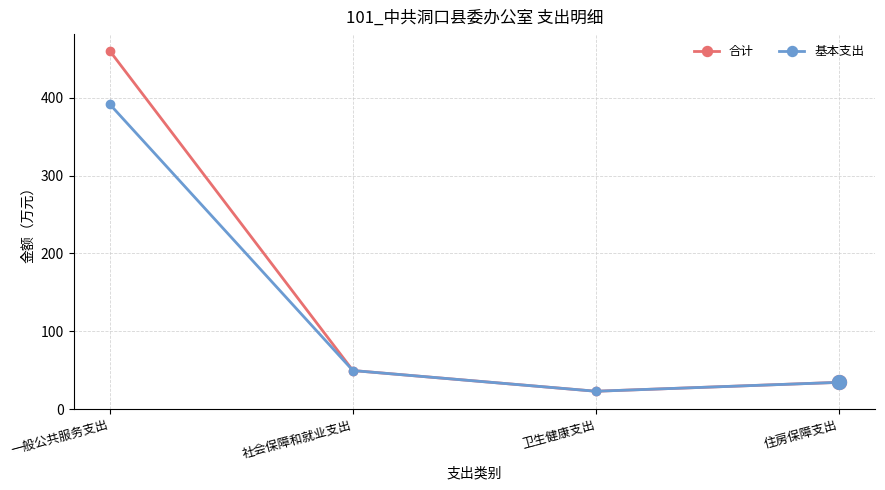

What is the average value of the 合计 series?

141.6